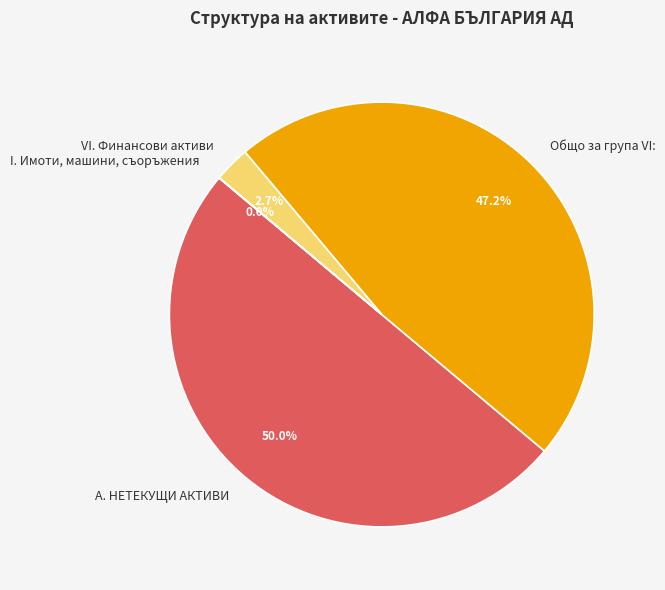

What is the largest slice in the pie chart?

А. НЕТЕКУЩИ АКТИВИ